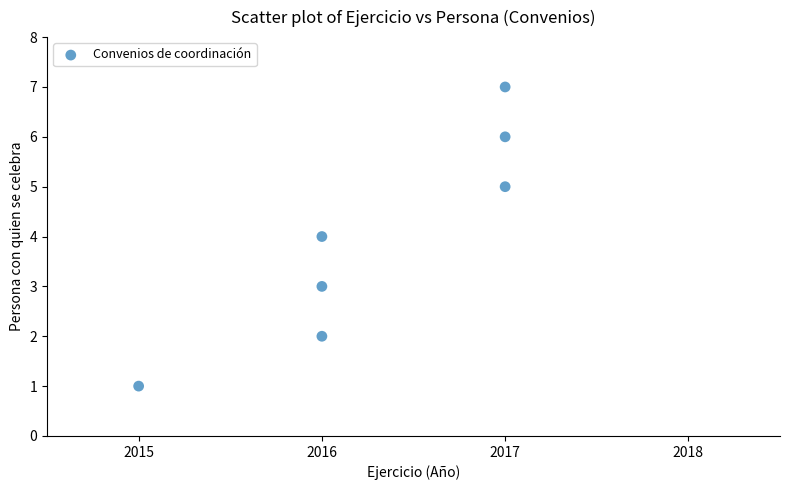

What is the range of Y values (max minus min)?

6